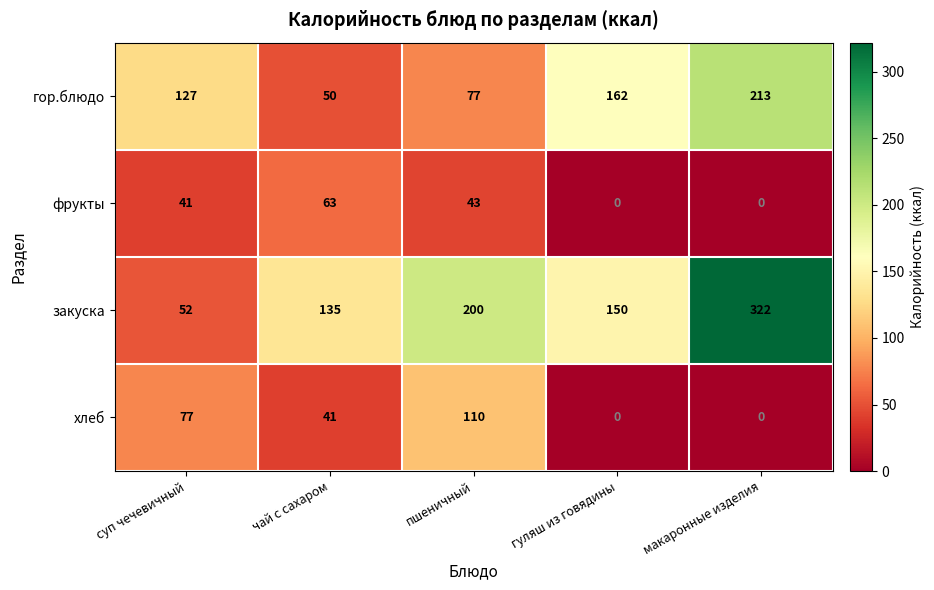

How many data points does each series have?

5